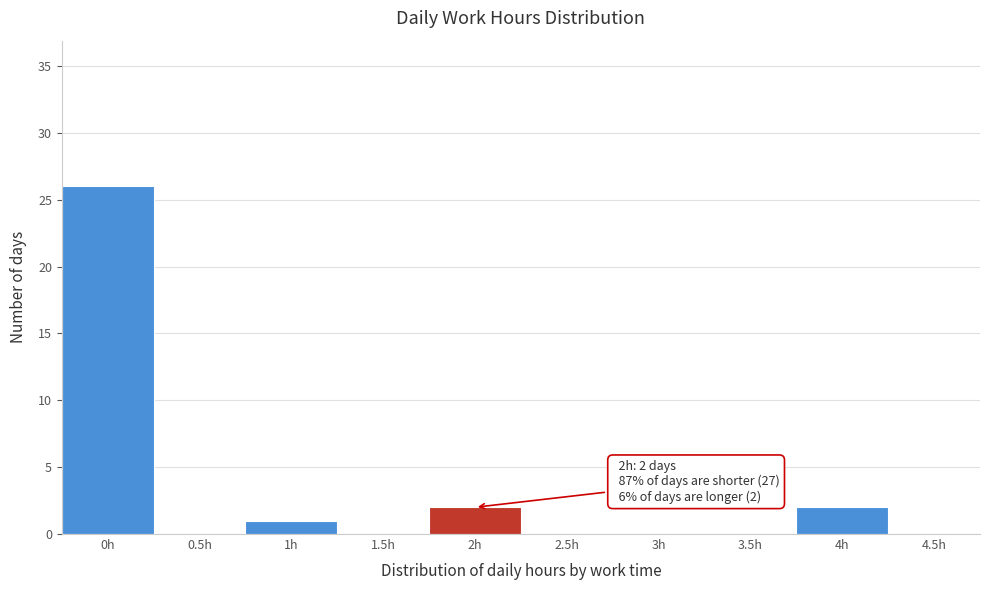

Reading right to left, transcribe all the data shown in this chart.

4.5h=0	4h=2	3.5h=0	3h=0	2.5h=0	2h=2	1.5h=0	1h=1	0.5h=0	0h=26